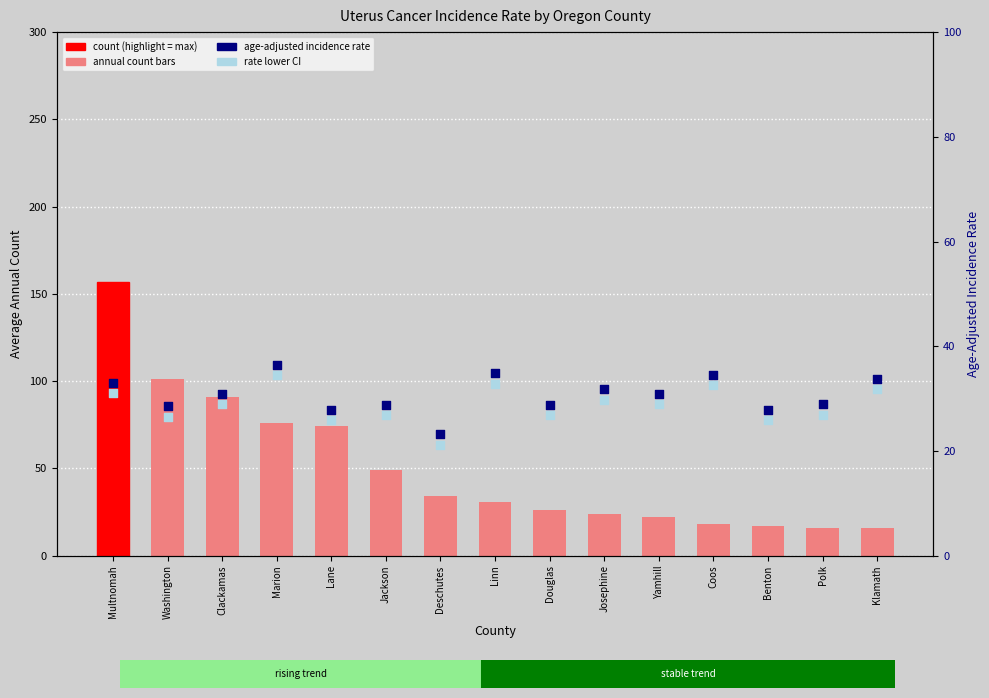

Which series has the largest Y range (max minus min)?

count